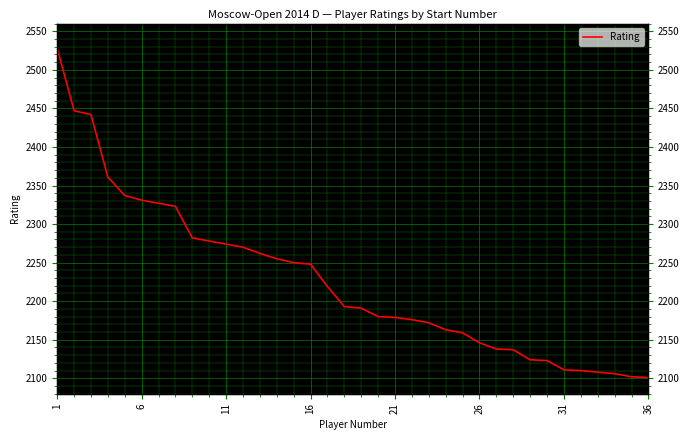

Does the chart display data point markers on the line(s)?

No